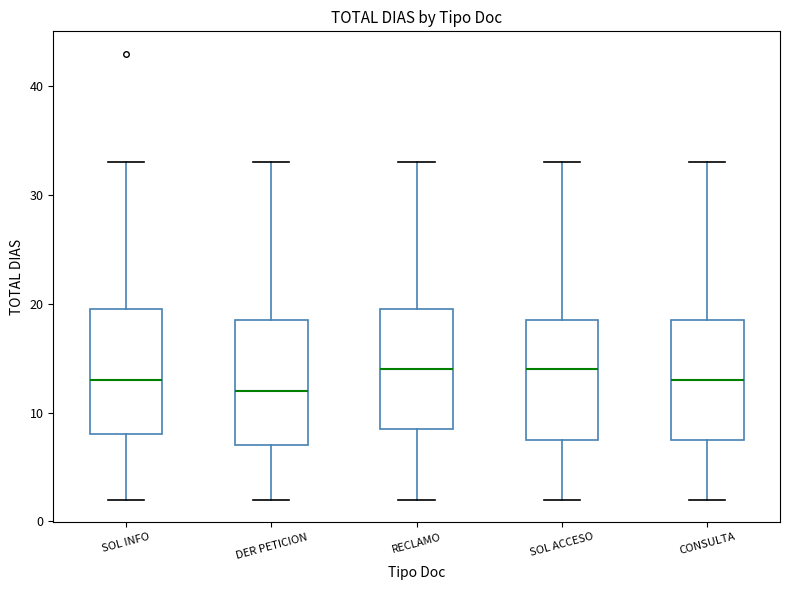

Which box's median line is the lowest?

DER PETICION